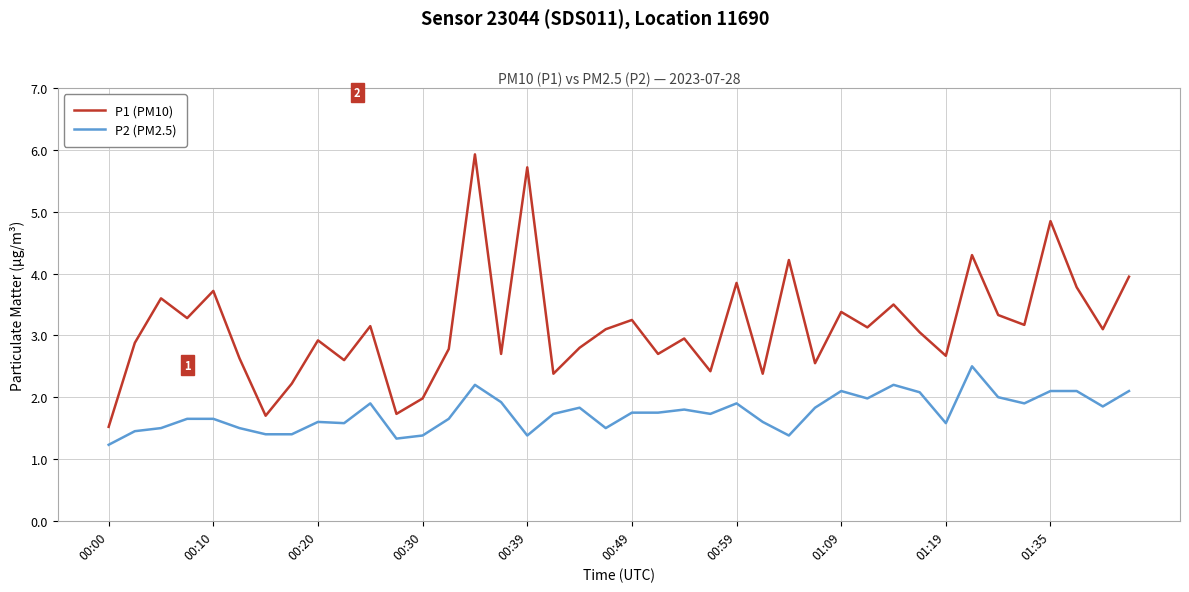

What is the difference between the second highest and second lowest values in the P1 (PM10) series?

4.0